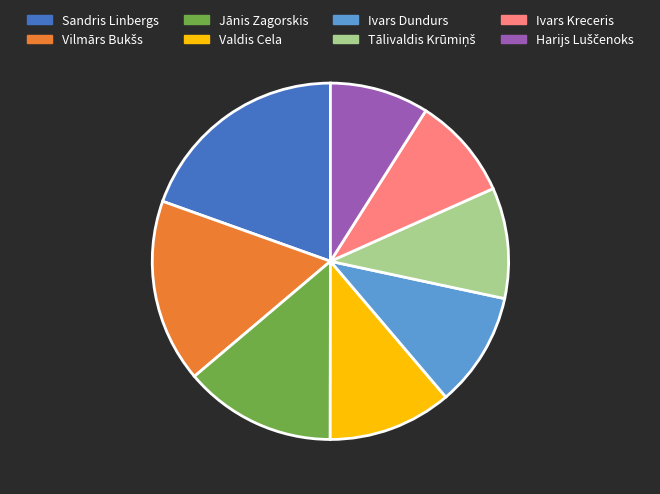

Is it true that Jānis Zagorskis is 14% of the pie?

True